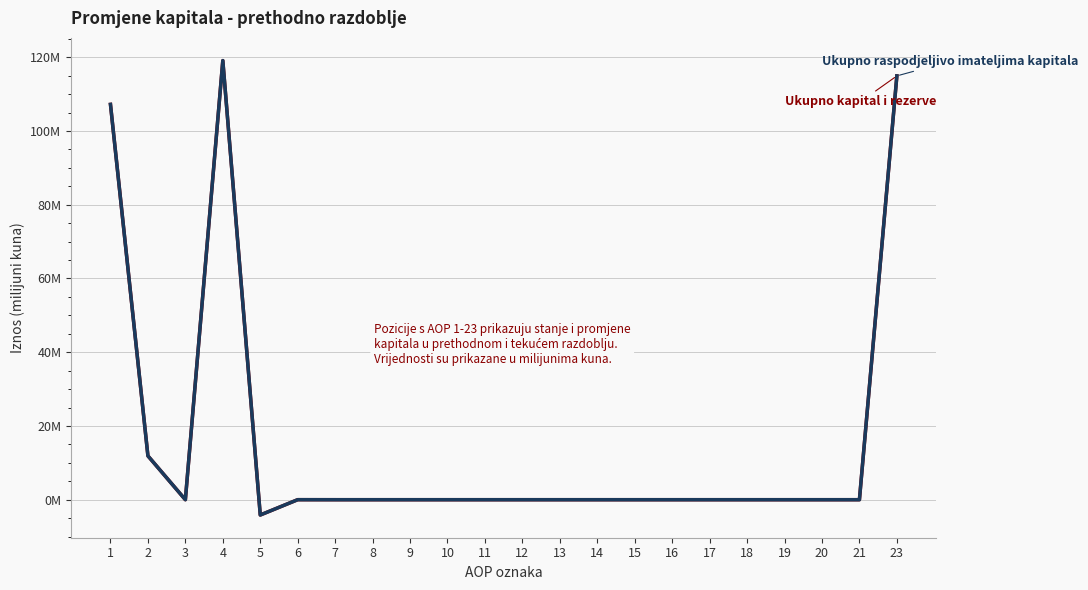

Does the chart display data point markers on the line(s)?

No